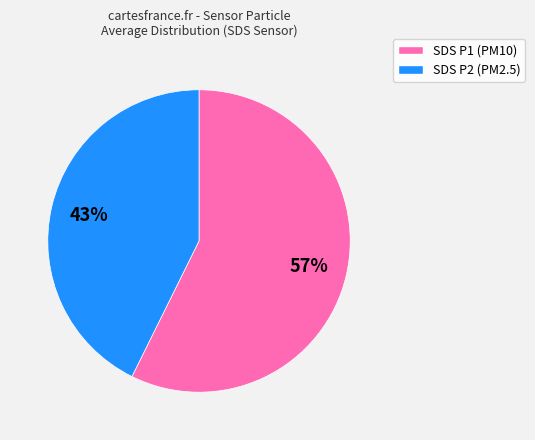

To the nearest percent, what is the average slice percentage?

50%